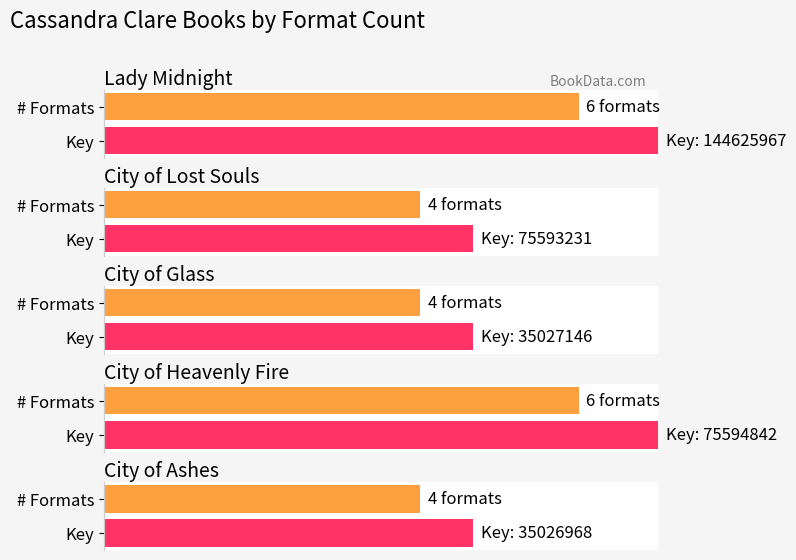

Rank the categories by value from highest to lowest.

Lady Midnight, City of Heavenly Fire, City of Lost Souls, City of Glass, City of Ashes